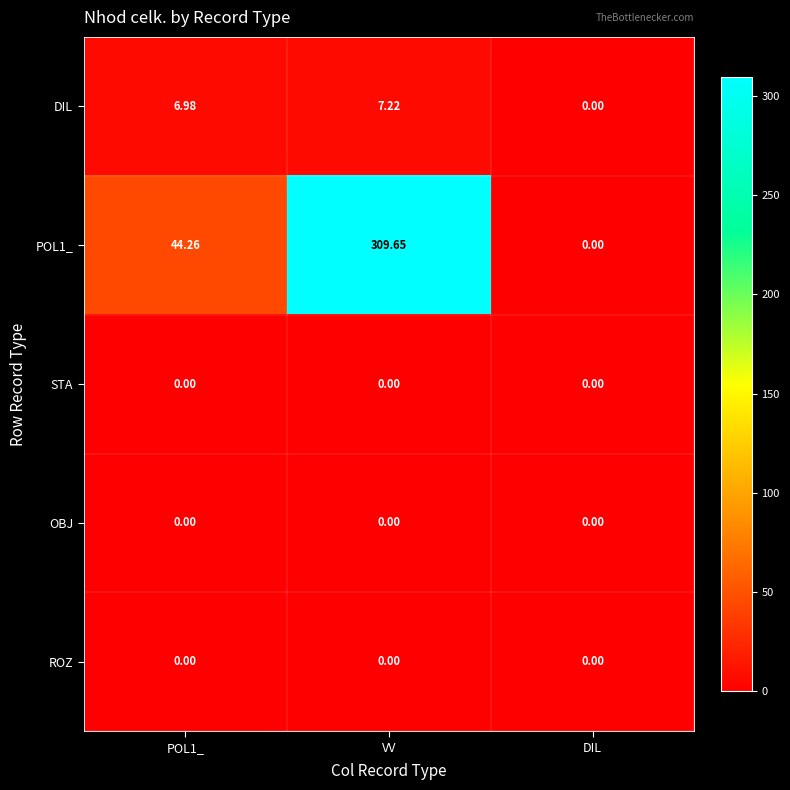

What is the total value across all series at VV?

316.9